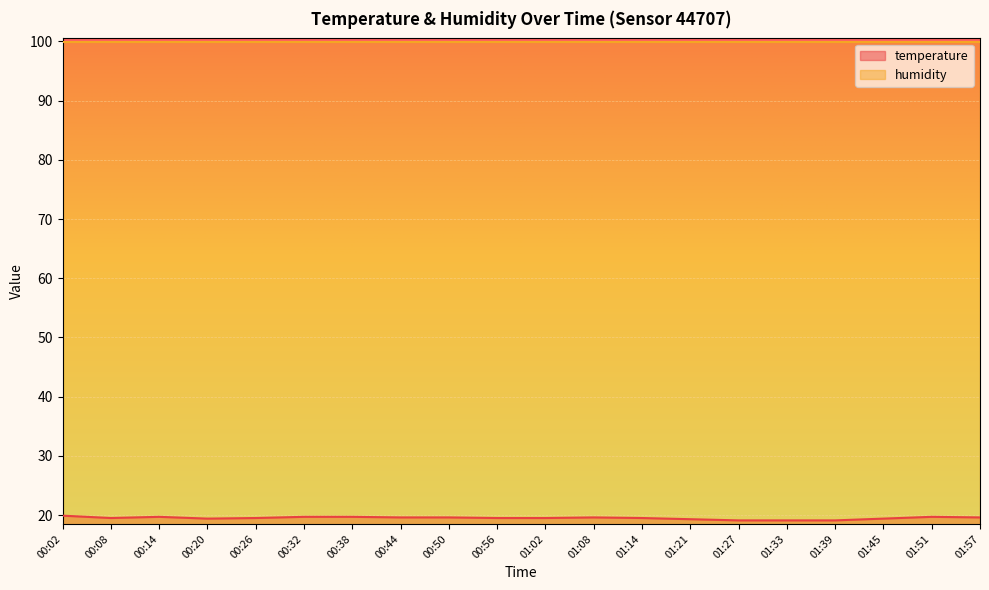

Reading right to left, extract all data points from this chart.

19.6	19.7	19.4	19.1	19.1	19.1	19.3	19.5	19.6	19.5	19.5	19.6	19.6	19.7	19.7	19.5	19.4	19.7	19.5	19.9